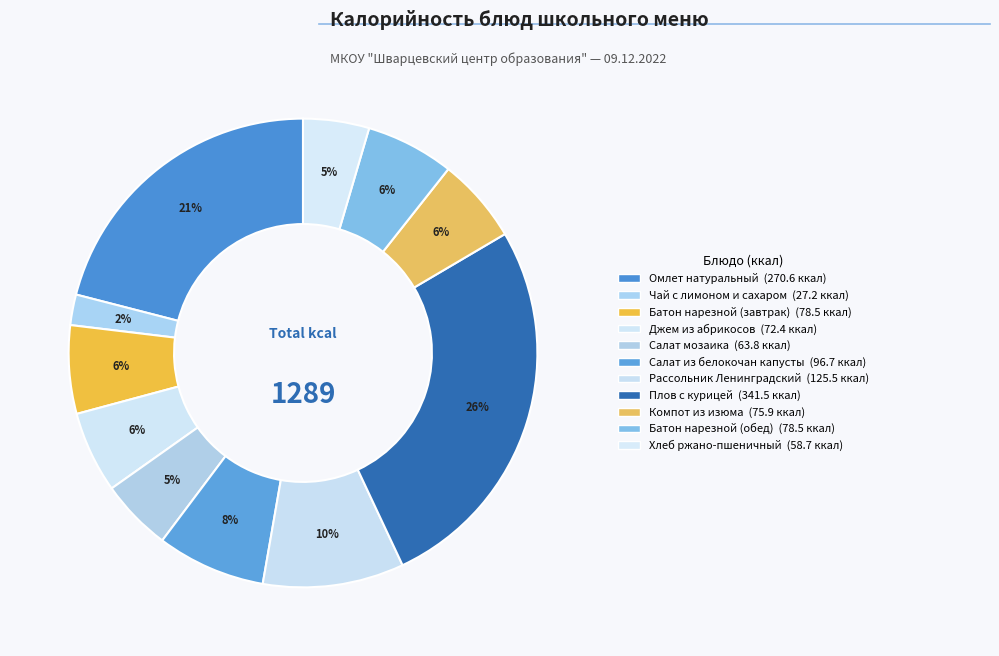

How many slices are in this pie chart?

11